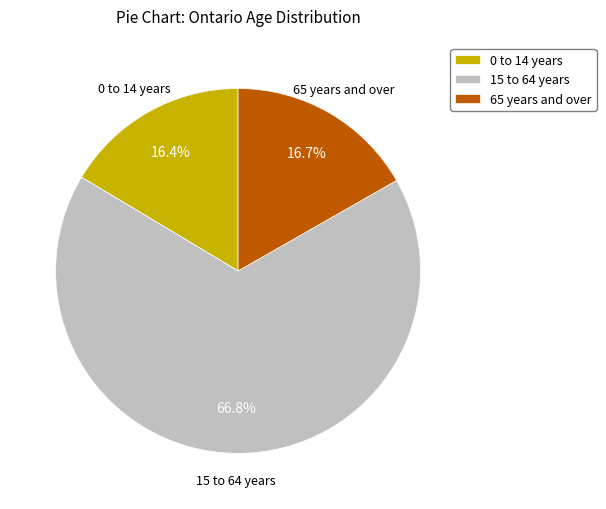

What is the largest slice in the pie chart?

15 to 64 years